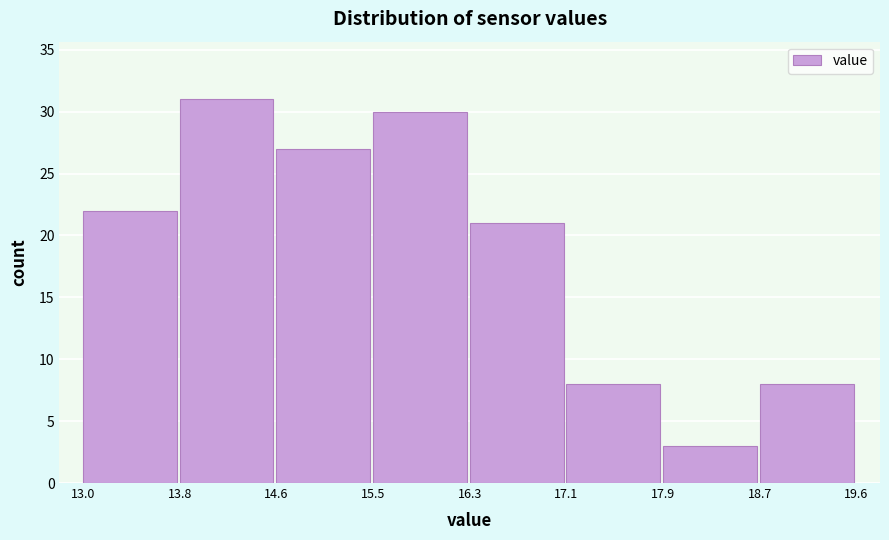

Reading left to right, list every bar in this chart as the range it spans on the x-axis followed by its height. The values are not printed on the chart, so give them approximately, as read against the axis.

13.0 to 13.8: 22
13.8 to 14.6: 31
14.6 to 15.5: 27
15.5 to 16.3: 30
16.3 to 17.1: 21
17.1 to 17.9: 8
17.9 to 18.7: 3
18.7 to 19.6: 8